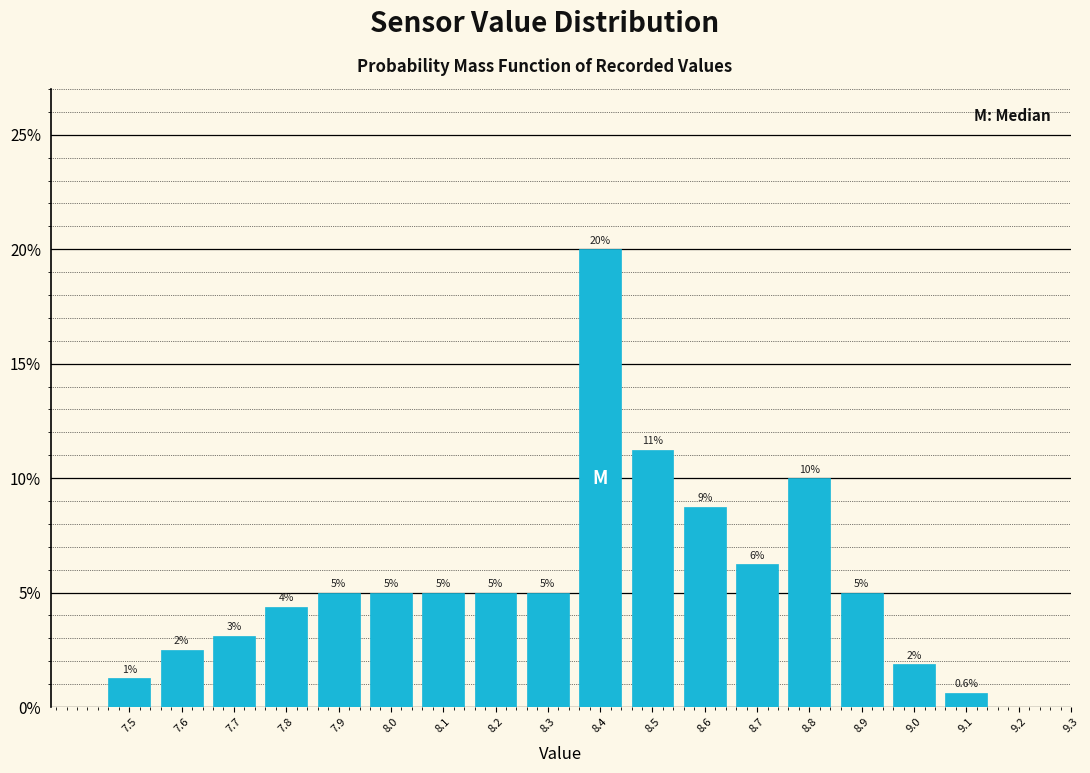

Which range on the x-axis has the tallest bar?

8.35 to 8.45